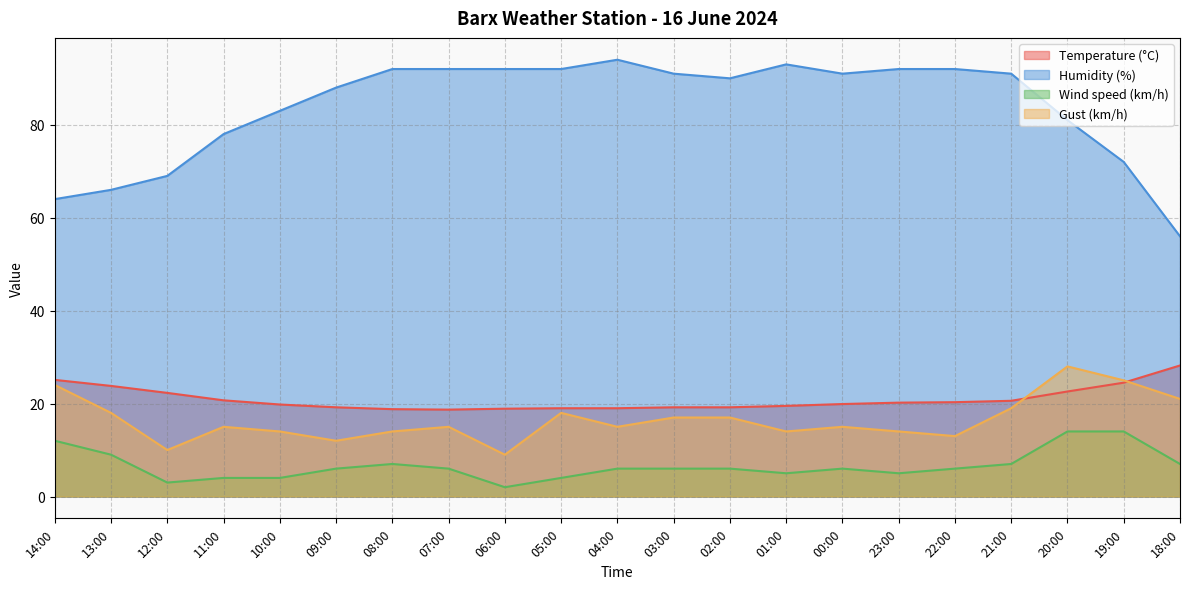

List the labels in order of Gust (km/h) value, largest first.

20:00, 19:00, 14:00, 18:00, 21:00, 13:00, 05:00, 03:00, 02:00, 11:00, 07:00, 04:00, 00:00, 10:00, 08:00, 01:00, 23:00, 22:00, 09:00, 12:00, 06:00